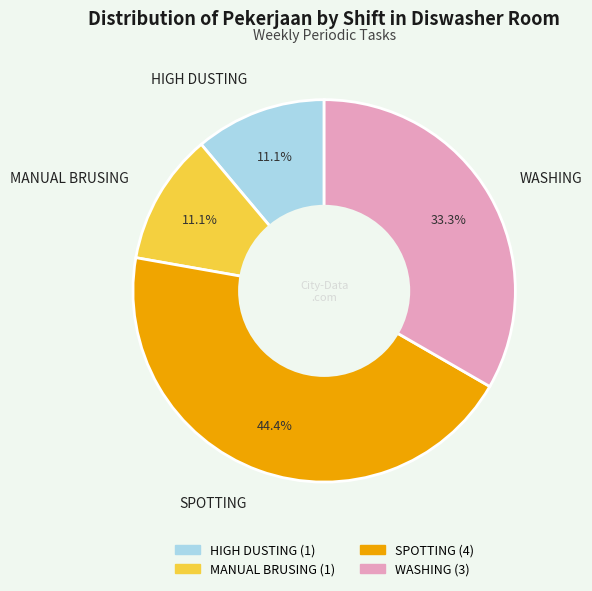

To the nearest percent, what percentage of the pie is SPOTTING?

44%